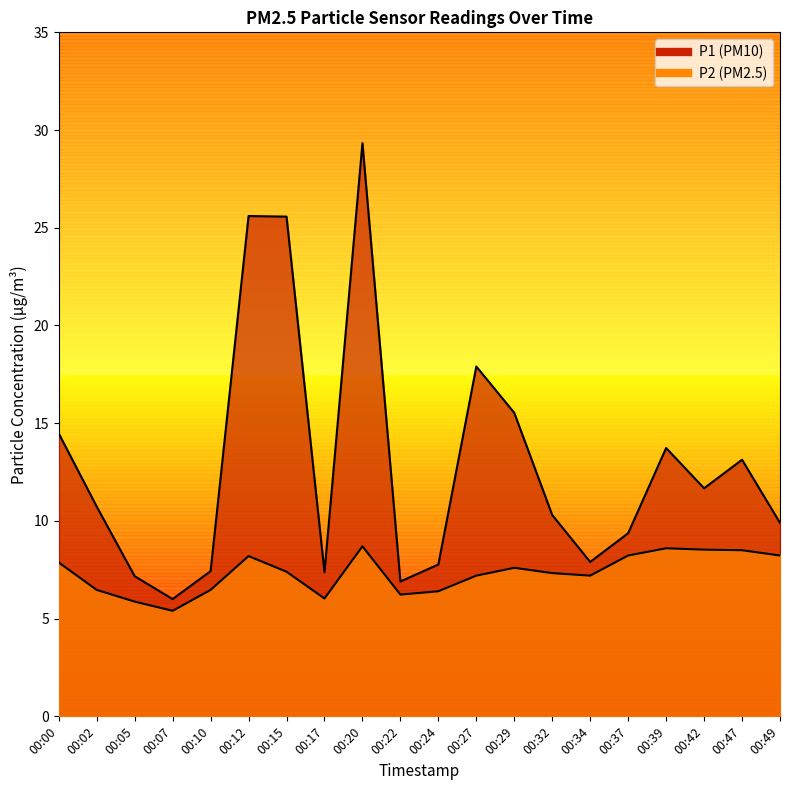

What is the value of the P1 point at the 5th from the left?

7.4